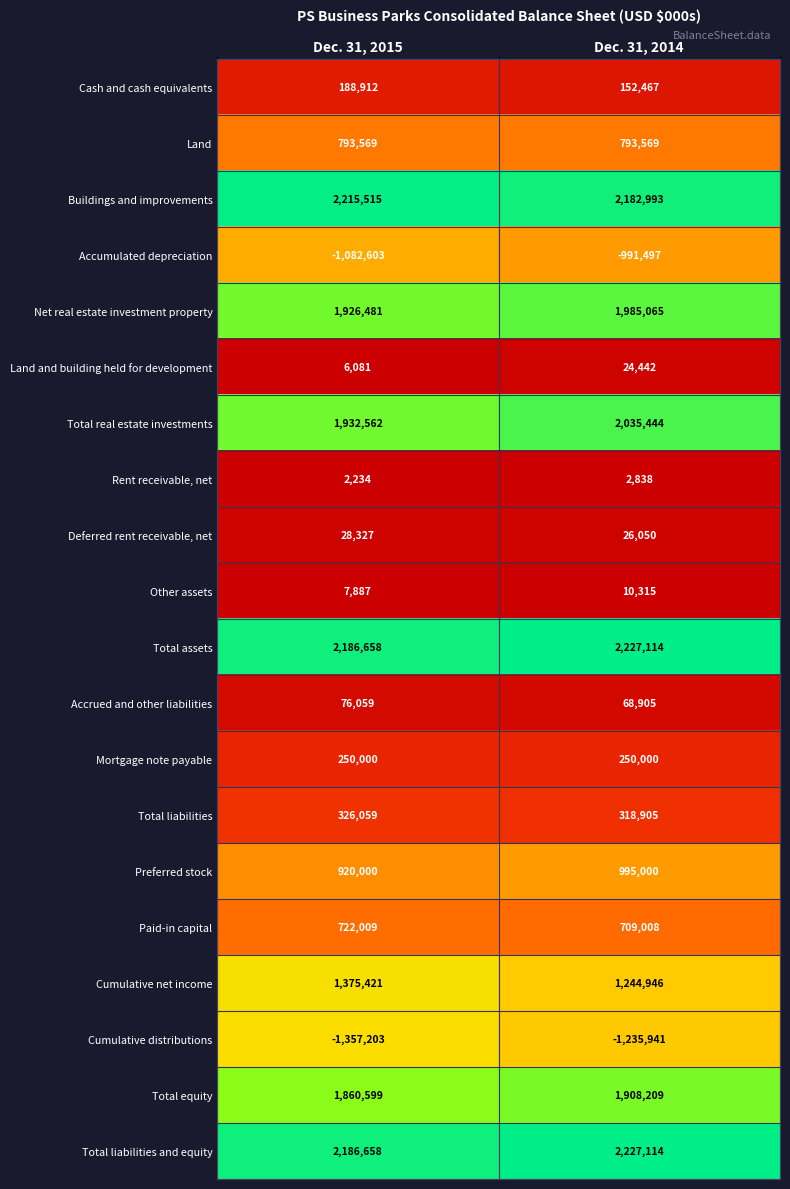

The value of Mortgage note payable at Dec. 31, 2014 is 250000. True or false?

True